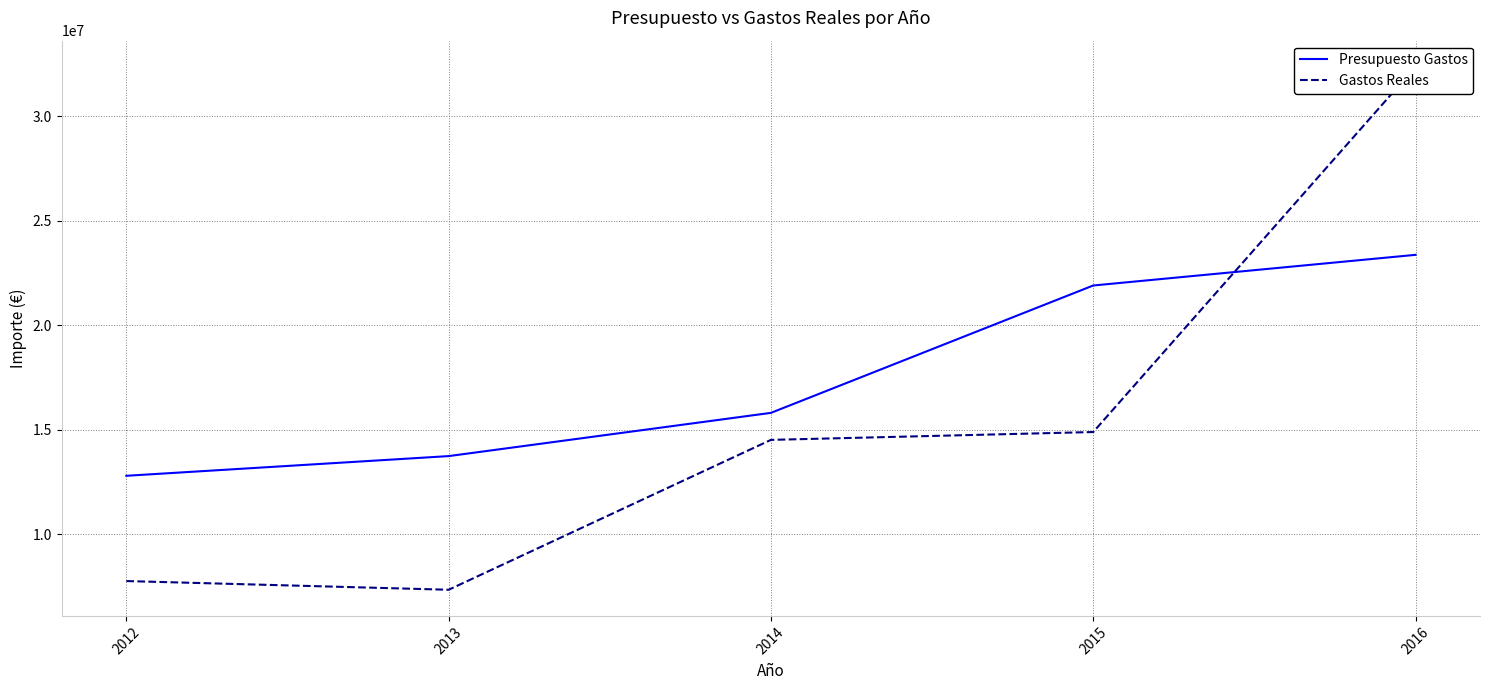

How many values in the Presupuesto Gastos series exceed 15802787?

2